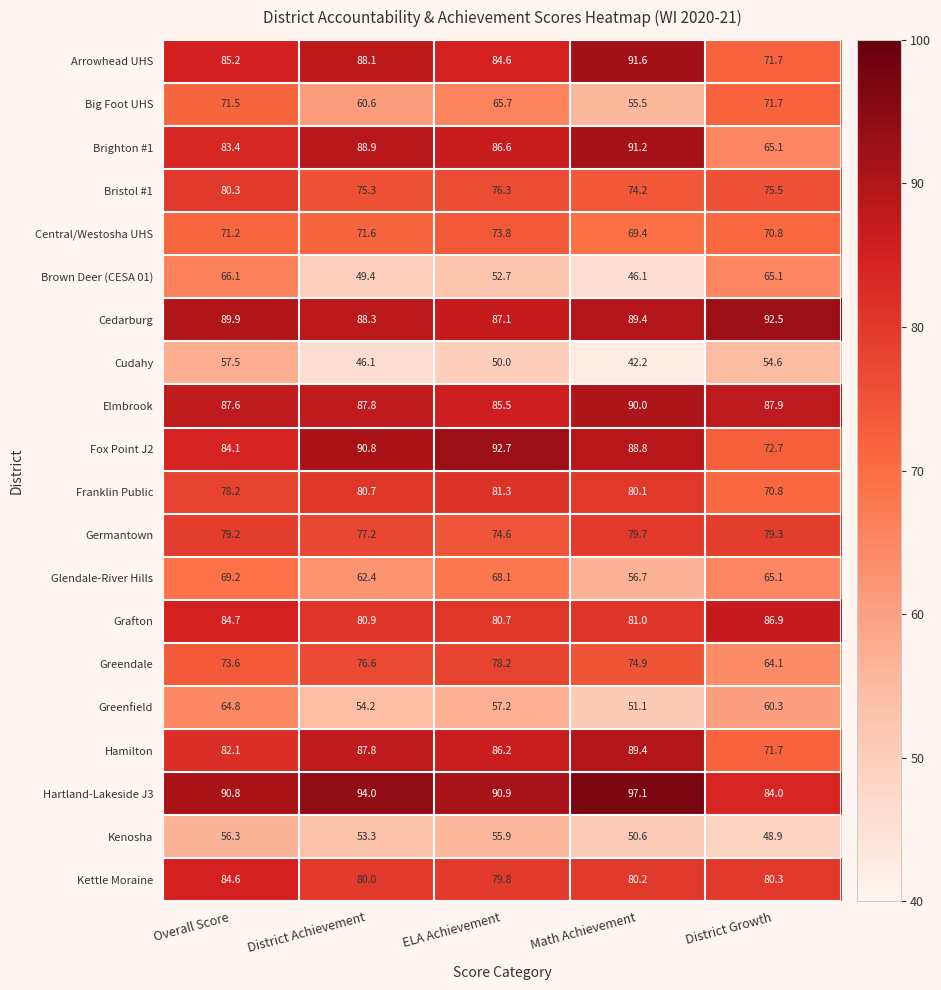

What is the difference between the maximum and second lowest values in the Bristol #1 series?

5.0